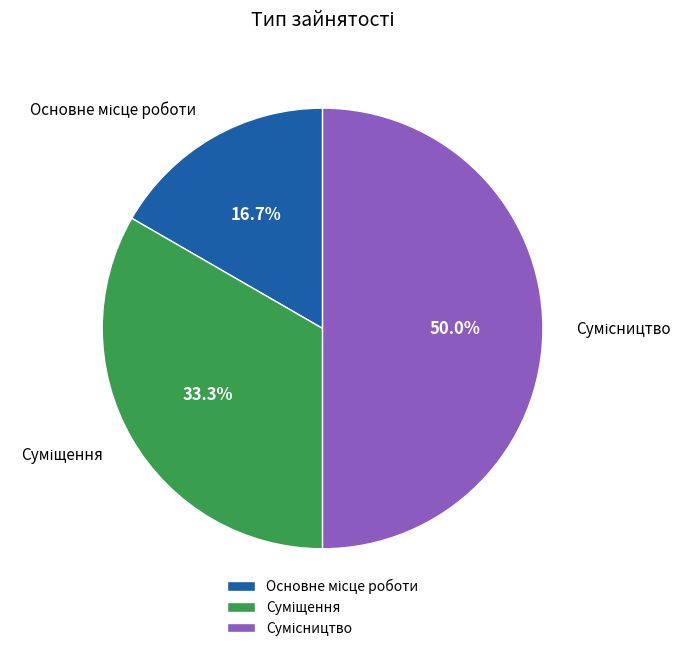

What percentage is the Основне місце роботи slice, to the nearest percent?

17%